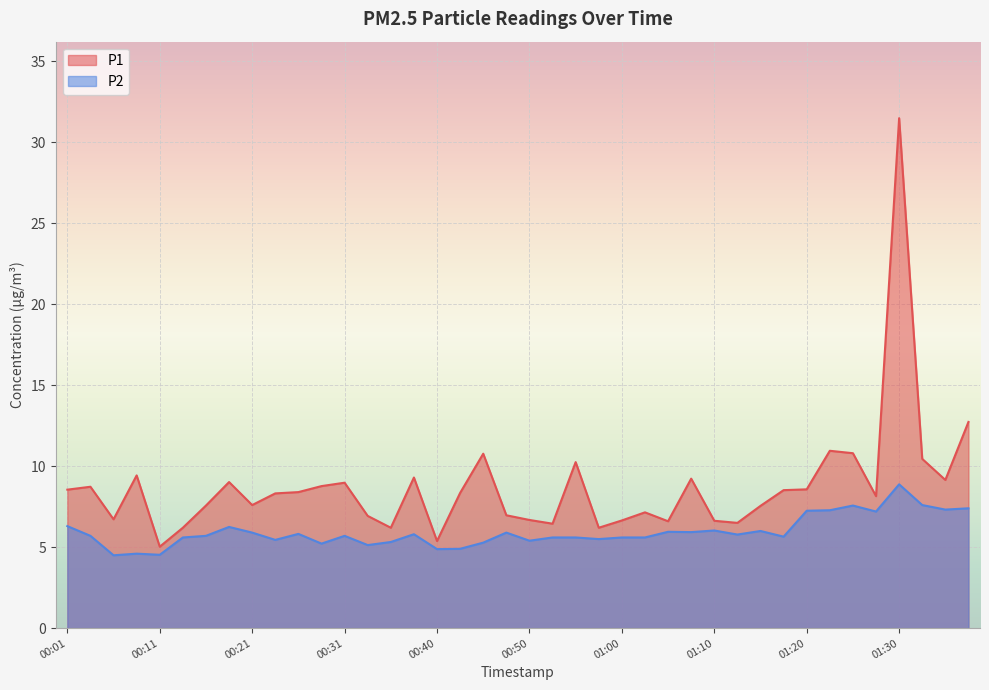

What is the highest value of the P2 series?

8.9